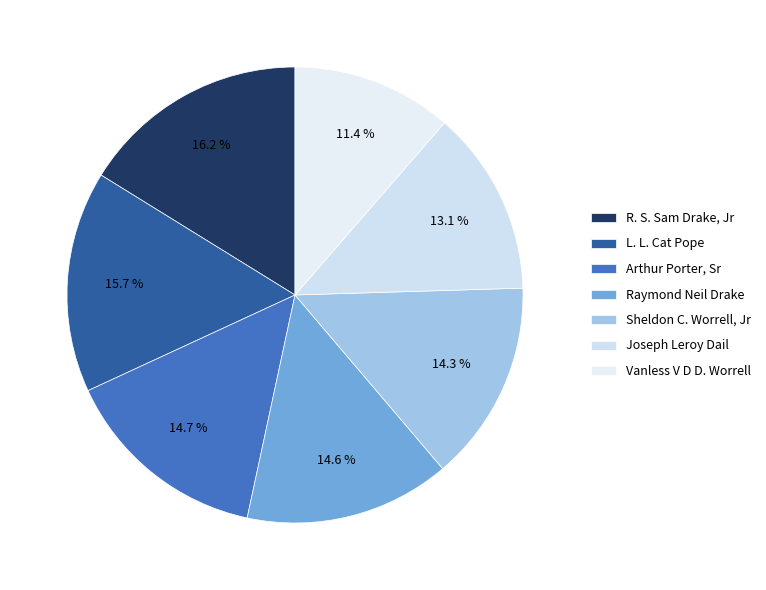

Do Raymond Neil Drake and Joseph Leroy Dail together represent more than half of the pie?

No